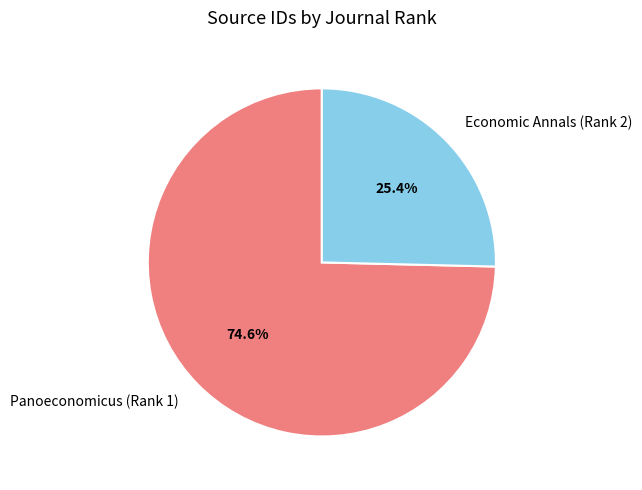

Do Panoeconomicus (Rank 1) and Economic Annals (Rank 2) together represent more than half of the pie?

Yes